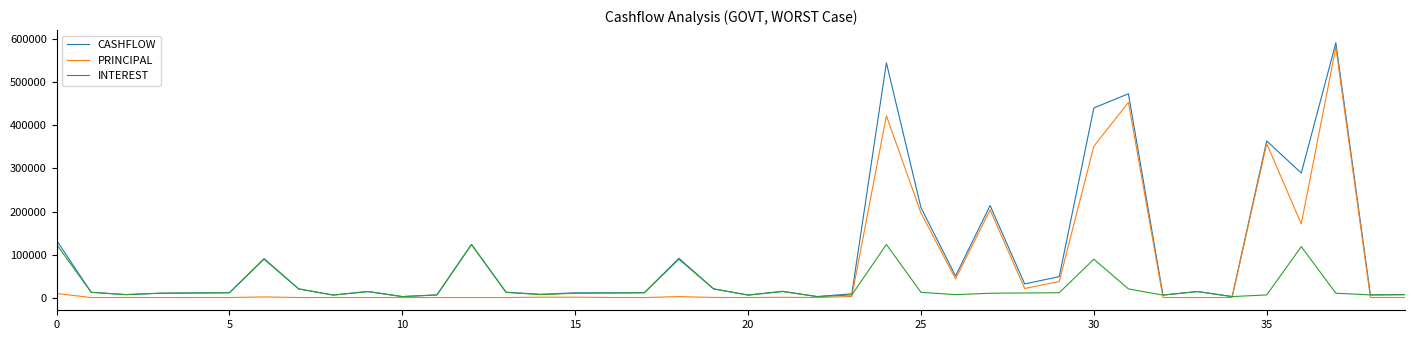

Which series has the largest range (max minus min)?

CASHFLOW